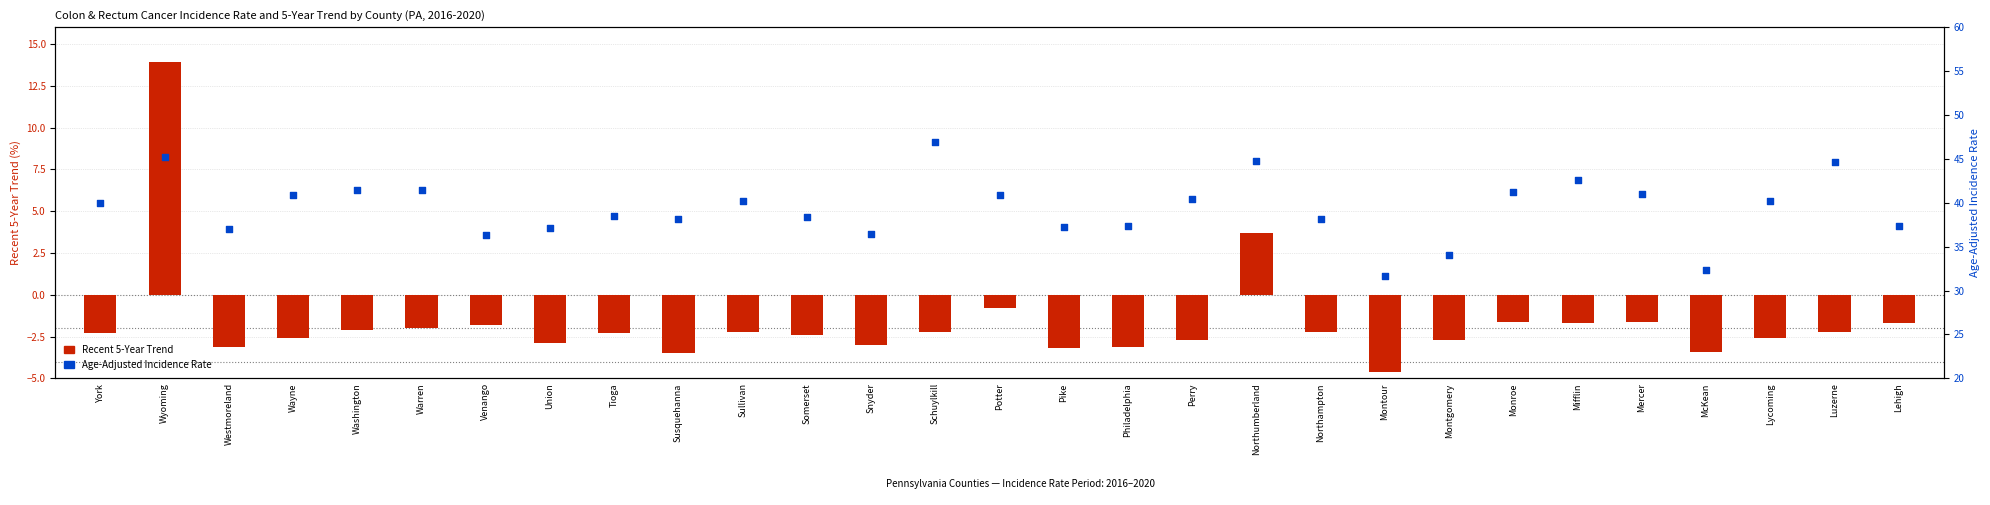

What are all the series names shown in the legend?

Recent 5-Year Trend, Age-Adjusted Incidence Rate